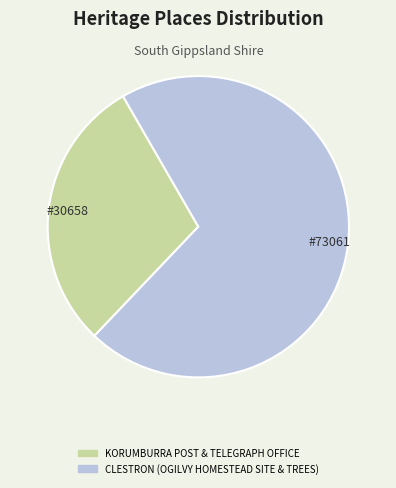

How many segments does this pie chart have?

2